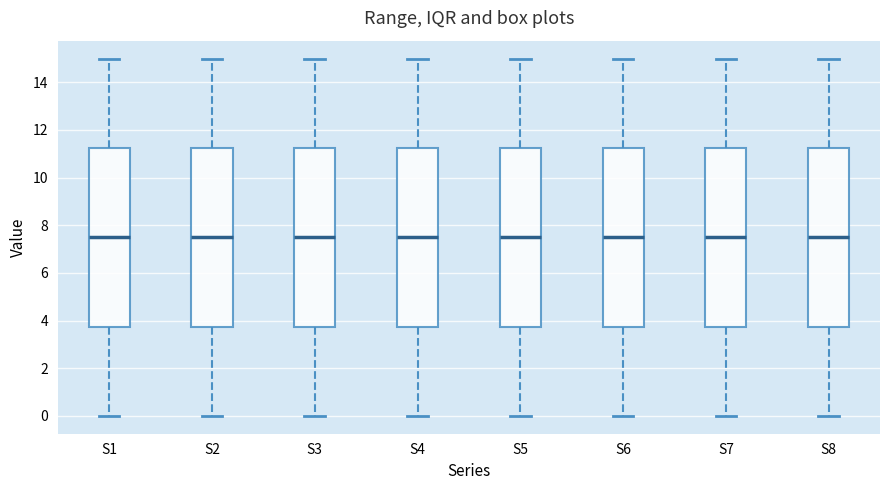

Where does the lower whisker of the box for S7 end on the y-axis? The values are not printed on the chart, so give them approximately, as read against the axis.

0.0